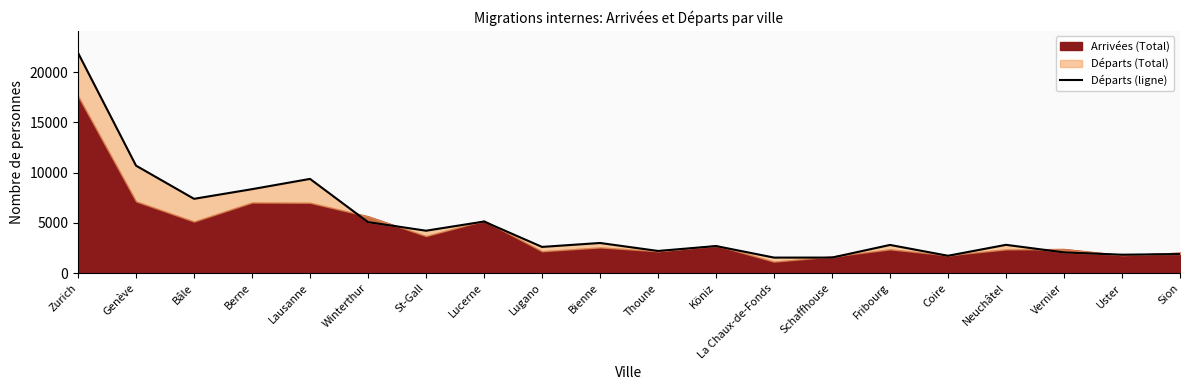

The chart shows a value of 1672 at Neuchâtel. True or false?

False